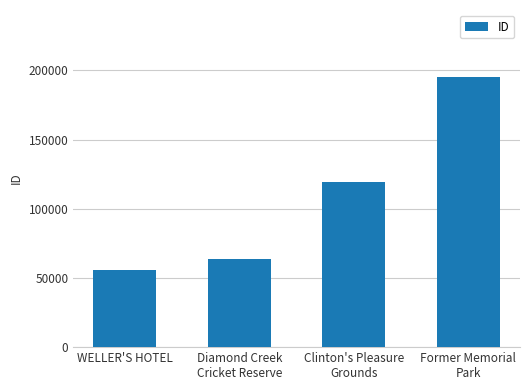

True or false: the data shows 107690 at Diamond Creek
Cricket Reserve.

False